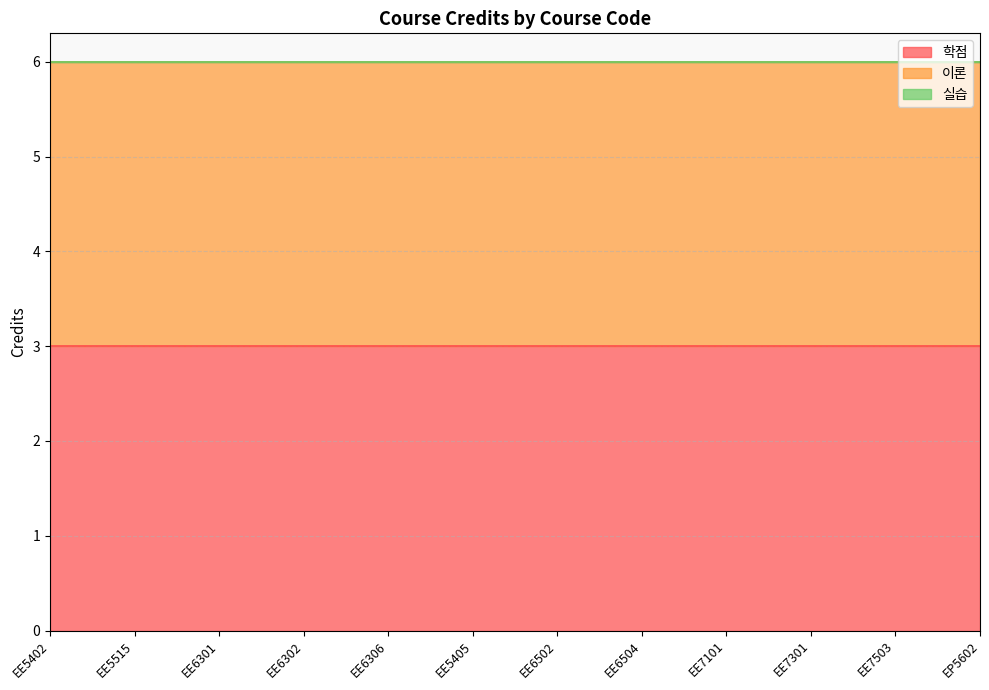

How many lines are shown in the chart?

3